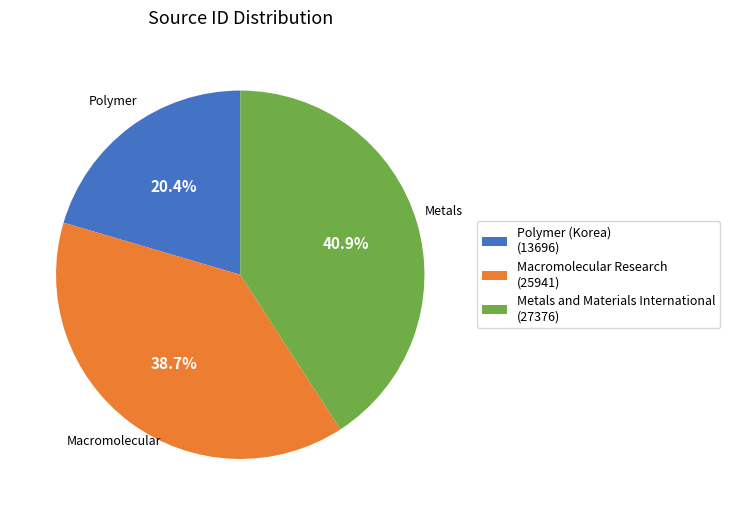

Do Macromolecular Research and Polymer (Korea) together represent more than half of the pie?

Yes